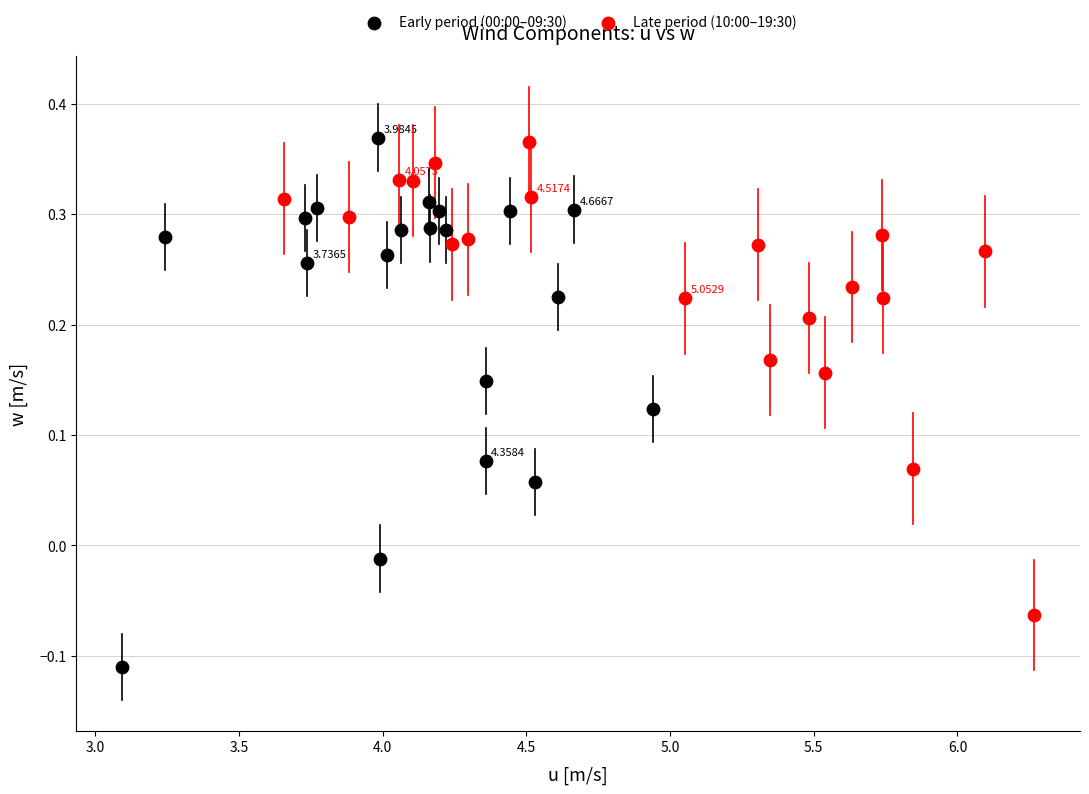

What are all the series names shown in the legend?

Early period (00:00–09:30), Late period (10:00–19:30)